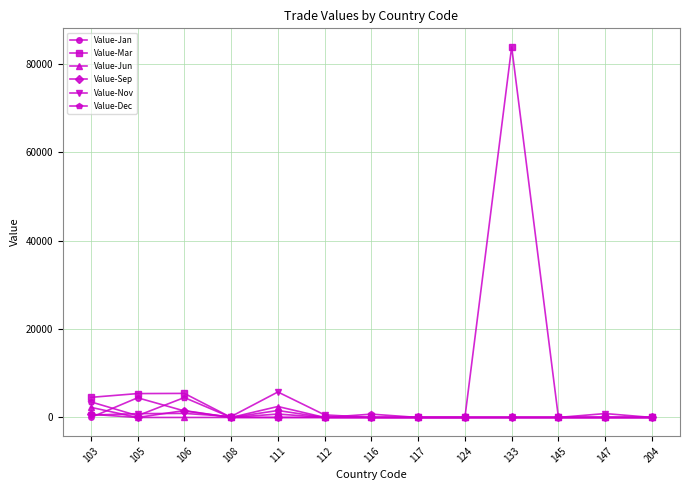

Is it true that Value-Jan equals 0 at 204?

True